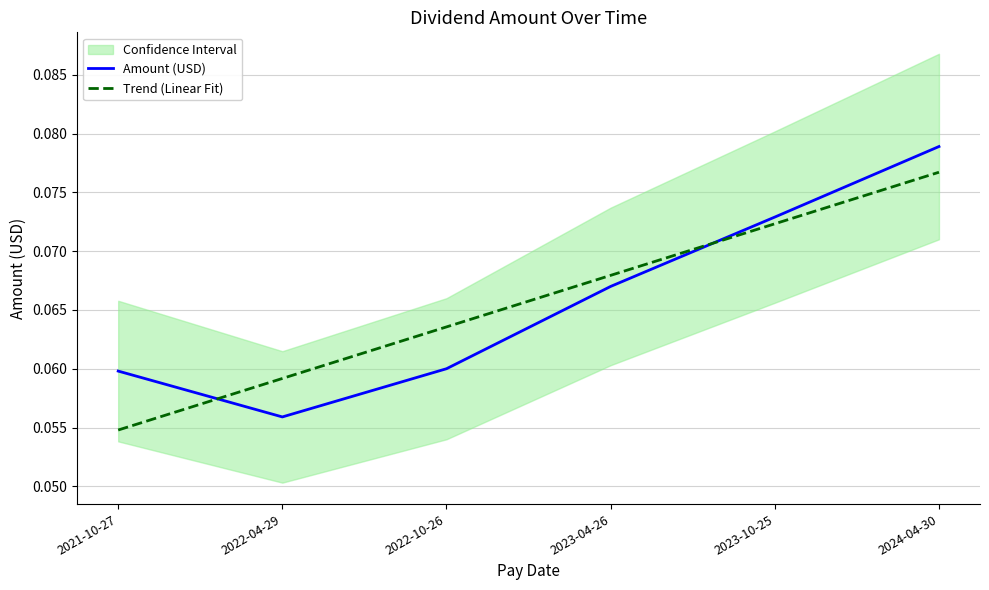

Rank the series at 2022-10-26 from lowest to highest value.

Amount (USD), Trend (Linear Fit)